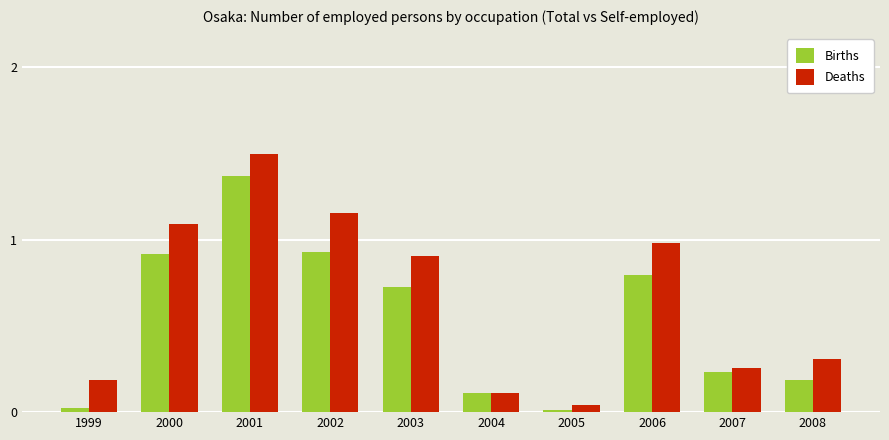

What is the average value of the Births series?

0.5